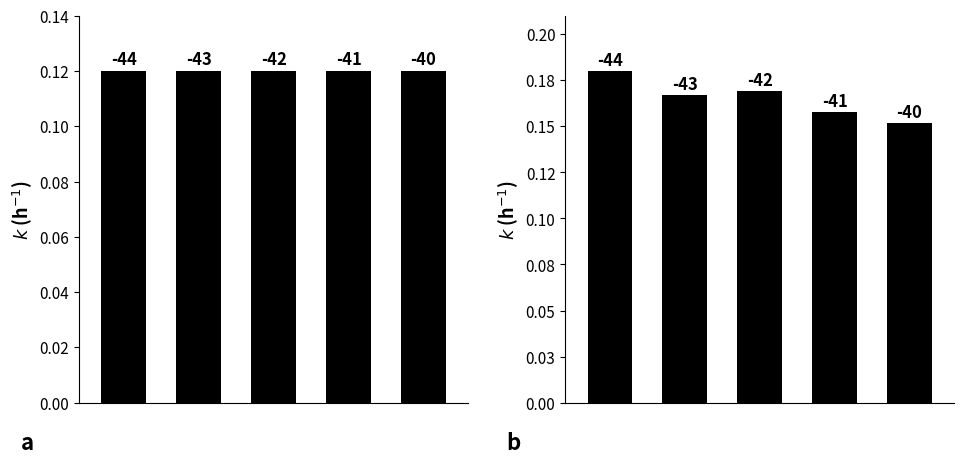

At how many categories does at least one series exceed 0?

5